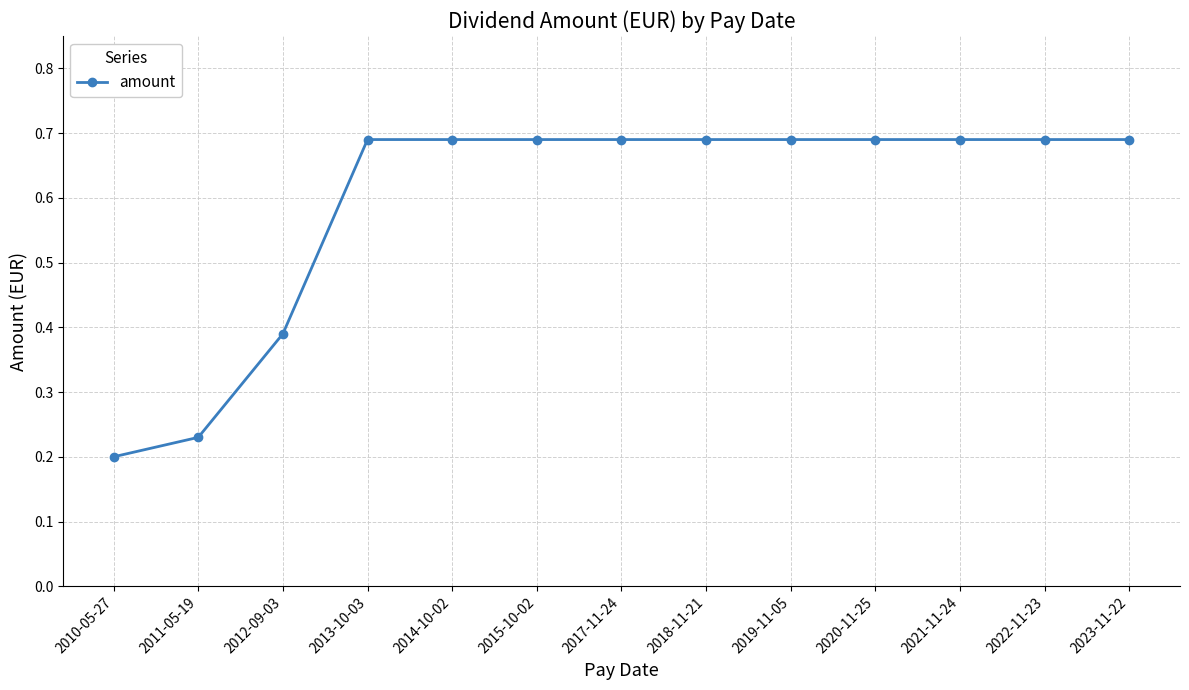

The chart shows a value of 0.3 at 2013-10-03. True or false?

False